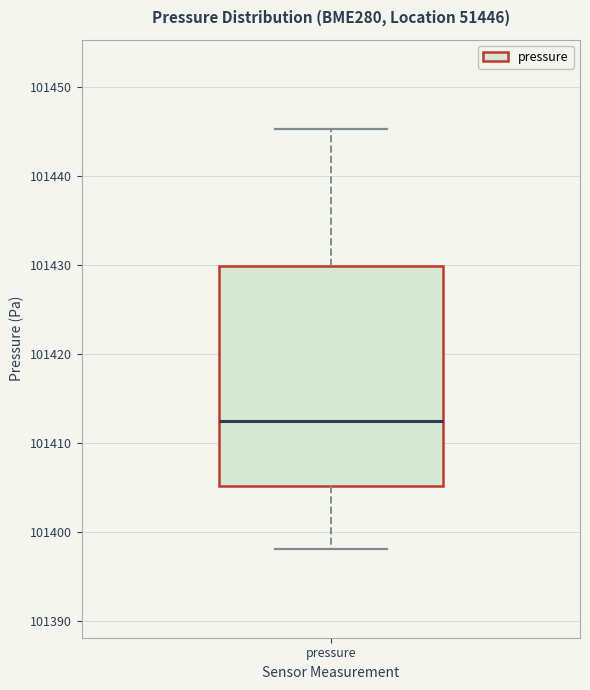

Transcribe this box plot: give where the median line is, the range the box spans, and where the two whiskers end, as read against the y-axis. The values are not printed on the chart, so give them approximately, as read against the axis.

median 101413, box 101405 to 101430, whiskers 101398 to 101445